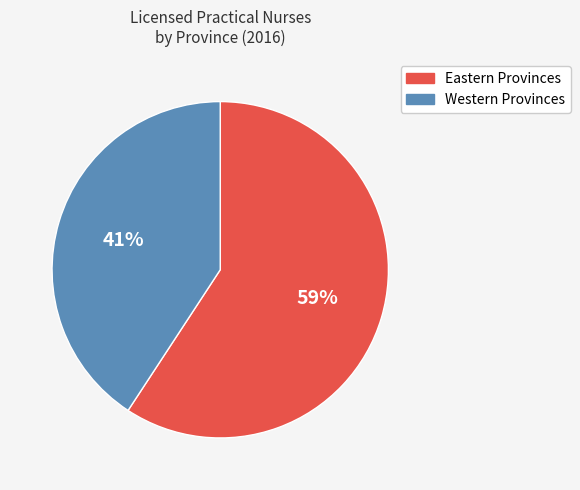

How many segments does this pie chart have?

2